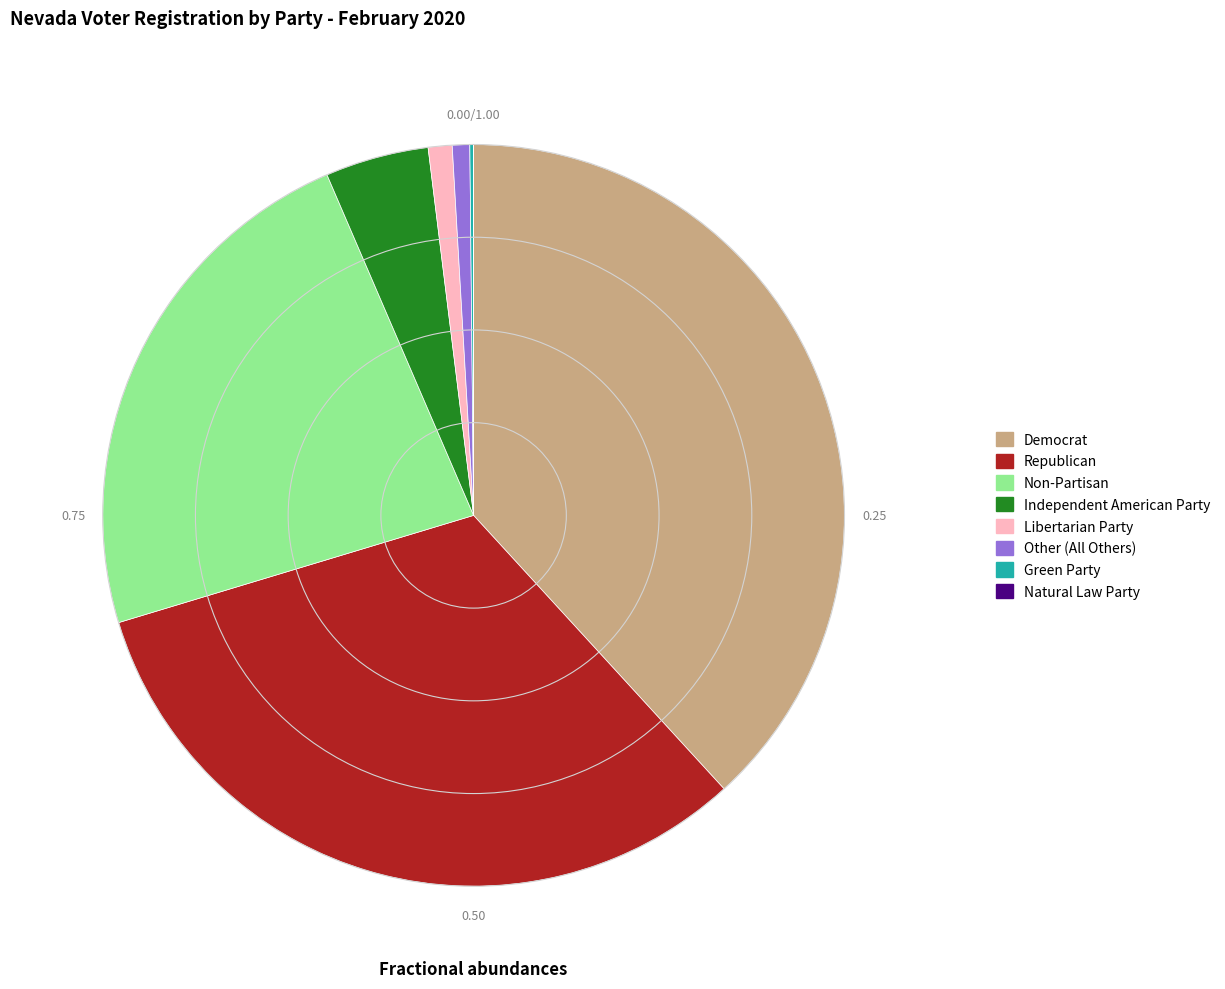

Approximately how many times larger is the value at Democrat compared to Republican?

1.2